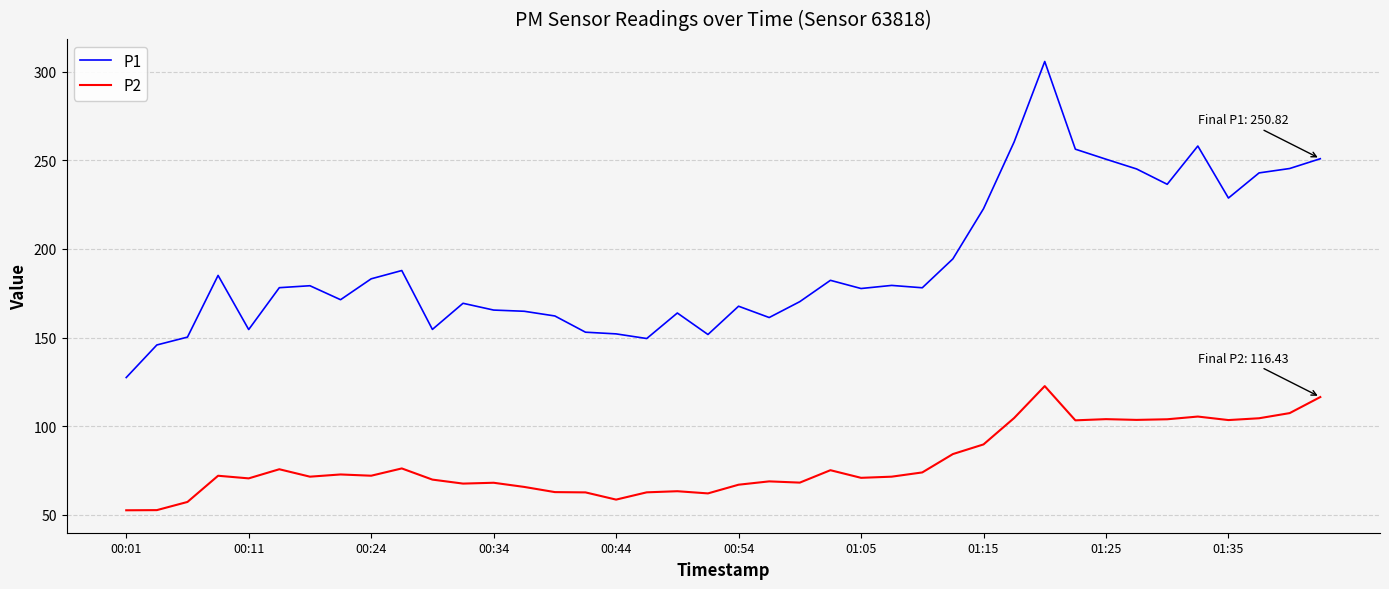

Which series has the largest total across all categories?

P1